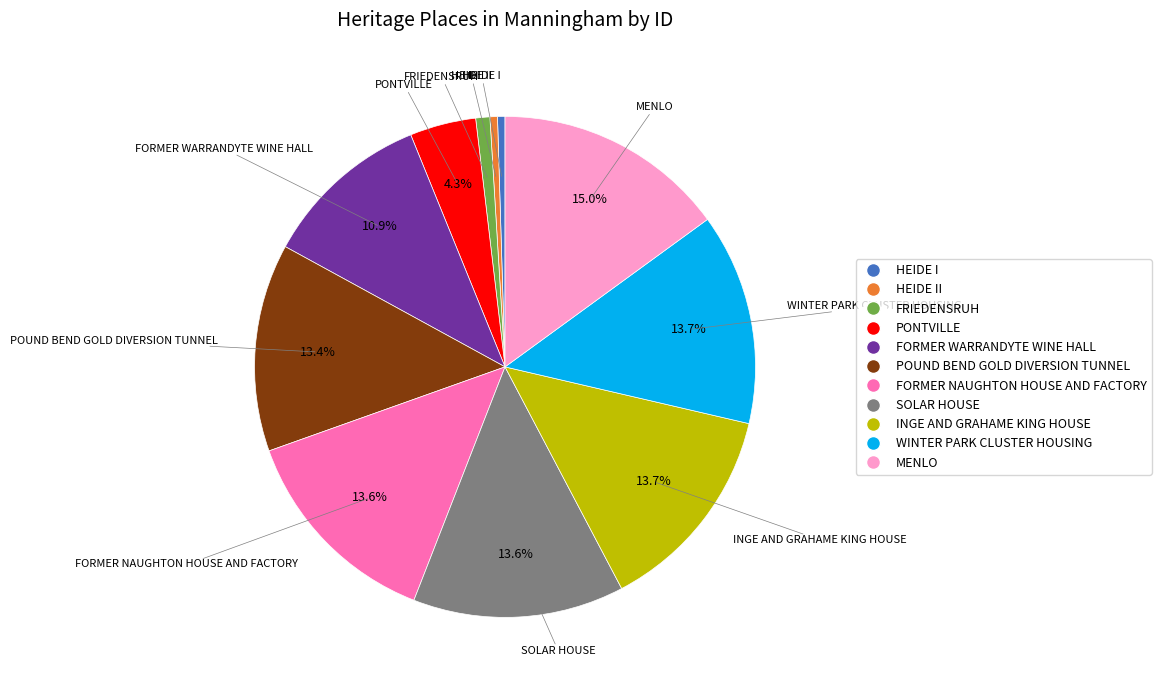

To the nearest percent, what is the difference between the largest and smallest slice percentages?

14%